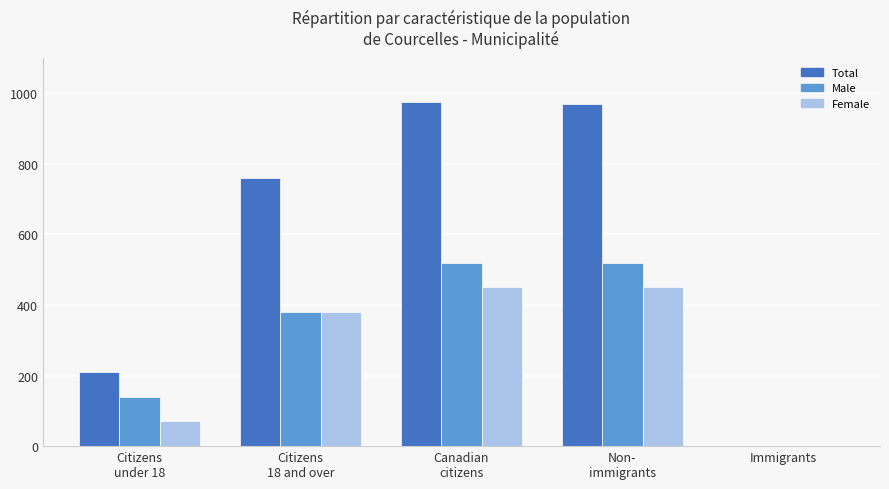

Which series has the largest total across all categories?

Total